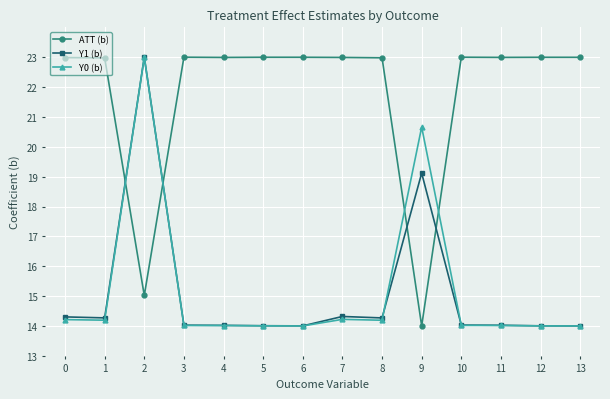

What is the difference between the maximum and minimum values in the Y0 (b) series?

9.0